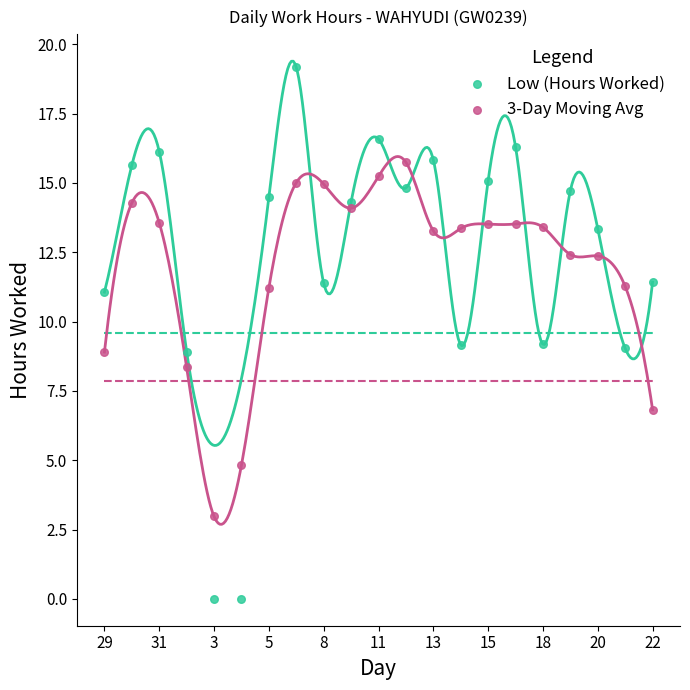

What are all the series names shown in the legend?

Low (Hours Worked), 3-Day Moving Avg